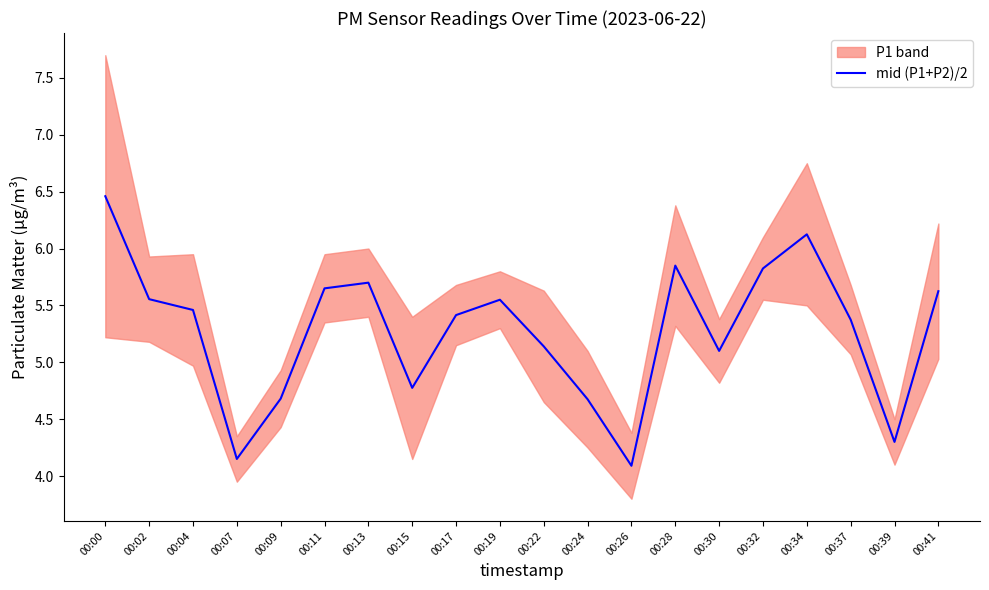

List the labels in order of value, smallest first.

00:26, 00:07, 00:39, 00:24, 00:09, 00:15, 00:30, 00:22, 00:37, 00:17, 00:04, 00:19, 00:02, 00:41, 00:11, 00:13, 00:32, 00:28, 00:34, 00:00